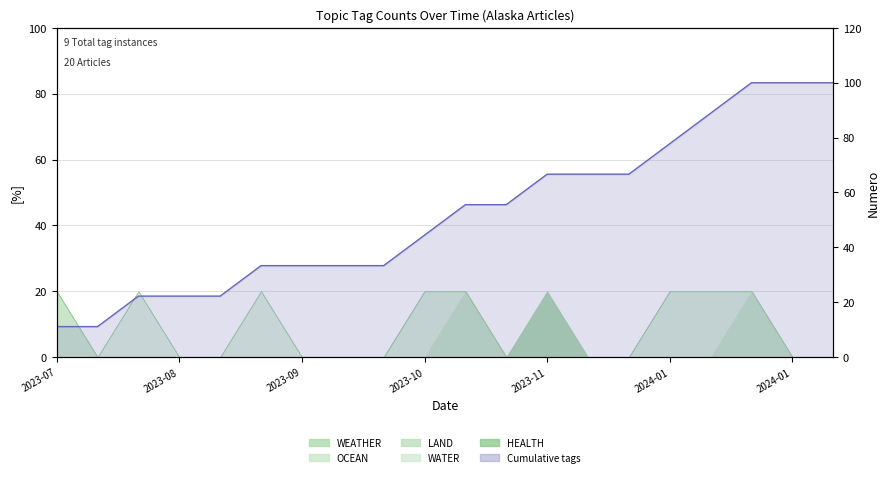

How many lines are shown in the chart?

1